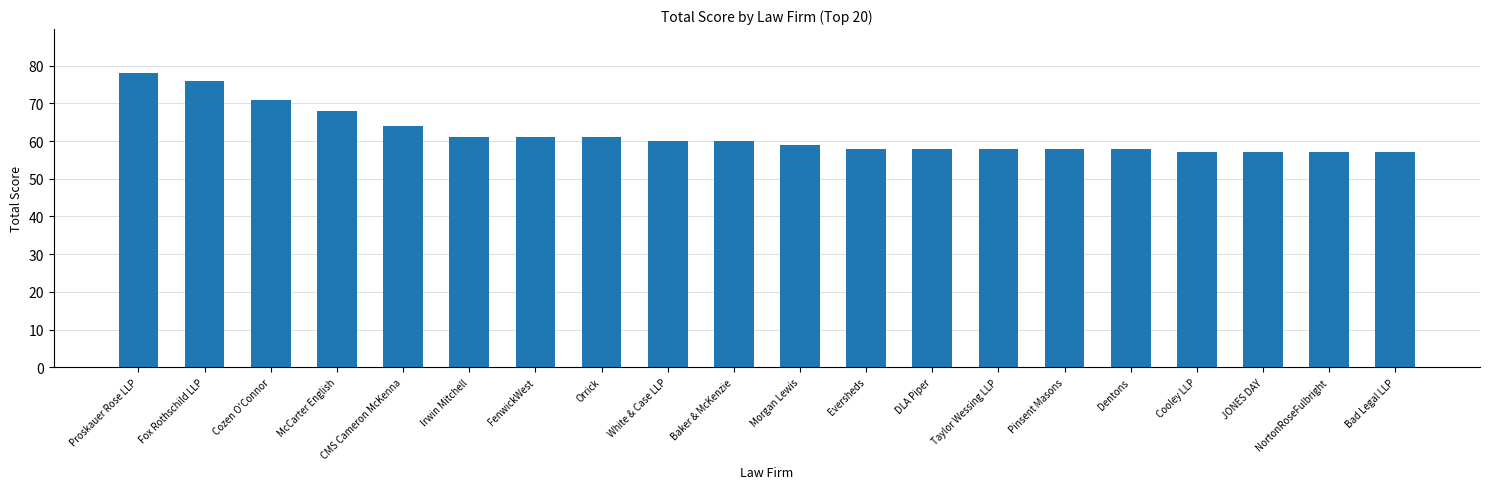

The value at White & Case LLP is 30. True or false?

False